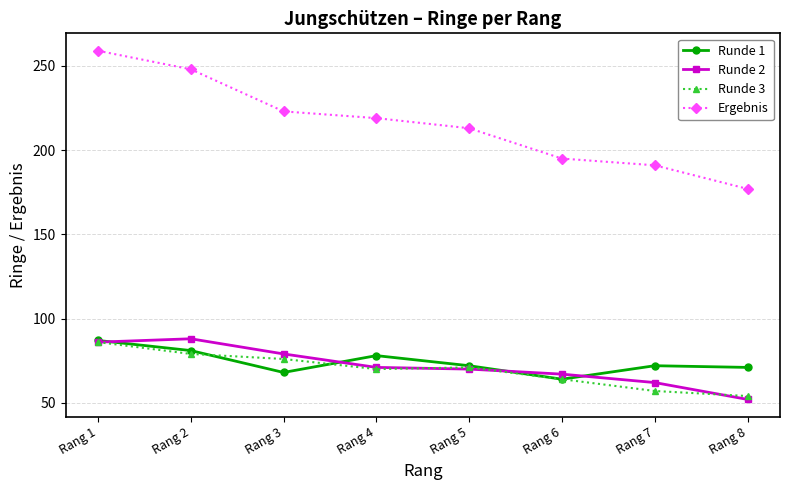

Reading right to left, extract all data points from this chart.

Runde 1: Rang 8=71	Rang 7=72	Rang 6=64	Rang 5=72	Rang 4=78	Rang 3=68	Rang 2=81	Rang 1=87
Runde 2: Rang 8=52	Rang 7=62	Rang 6=67	Rang 5=70	Rang 4=71	Rang 3=79	Rang 2=88	Rang 1=86
Runde 3: Rang 8=54	Rang 7=57	Rang 6=64	Rang 5=71	Rang 4=70	Rang 3=76	Rang 2=79	Rang 1=86
Ergebnis: Rang 8=177	Rang 7=191	Rang 6=195	Rang 5=213	Rang 4=219	Rang 3=223	Rang 2=248	Rang 1=259